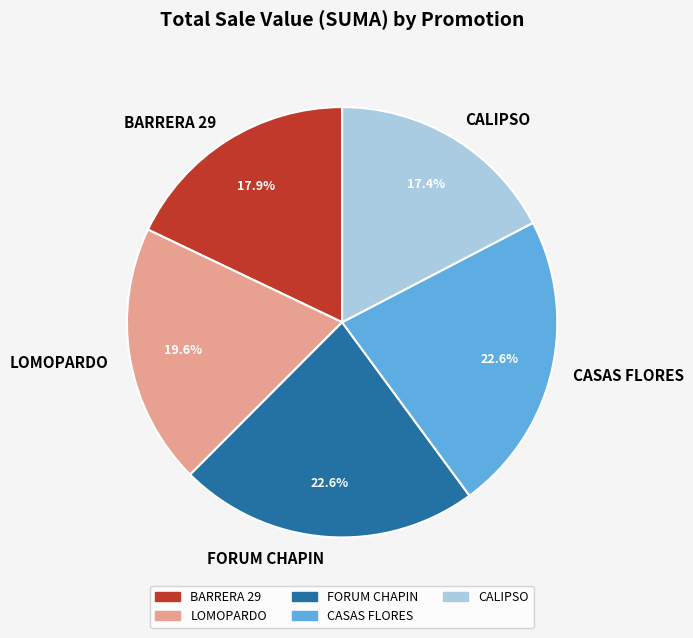

What is the smallest slice in the pie chart?

CALIPSO